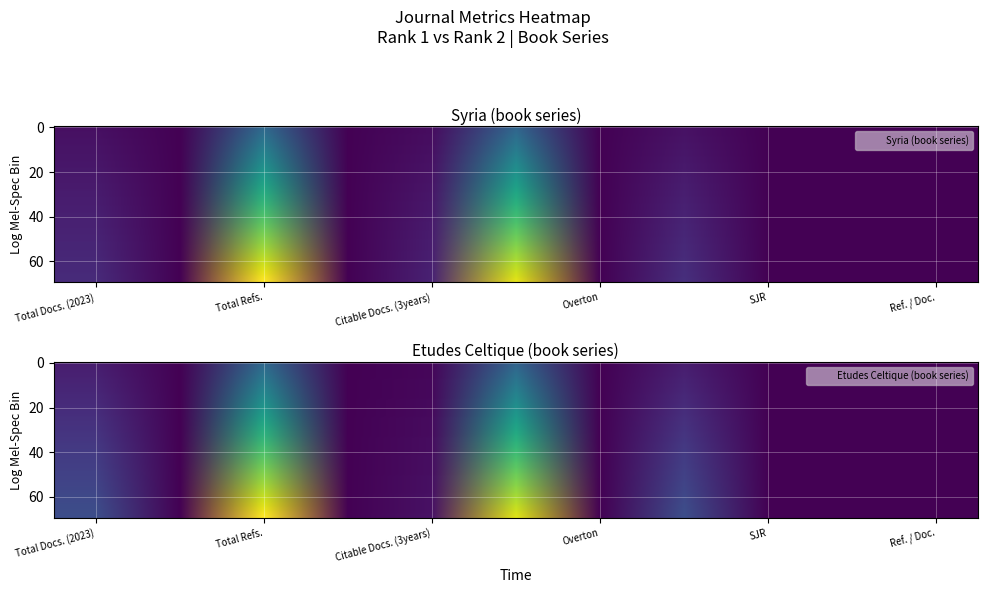

True or false: Syria has a value of 4.9 at Citable Docs. (3years).

True